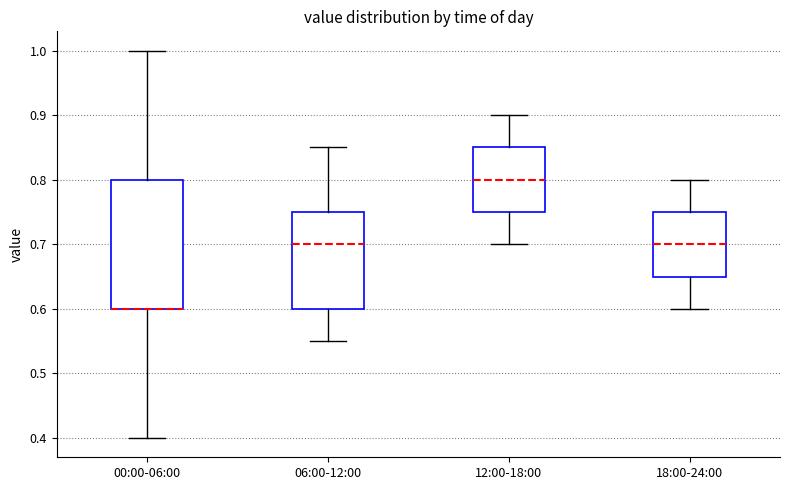

Where does the lower whisker of the box for 00:00-06:00 end on the y-axis? The values are not printed on the chart, so give them approximately, as read against the axis.

0.40